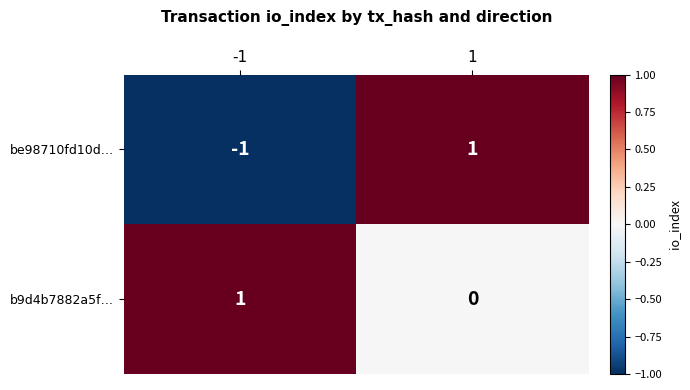

Which series changed the most between -1 and 1?

be98710fd10d…